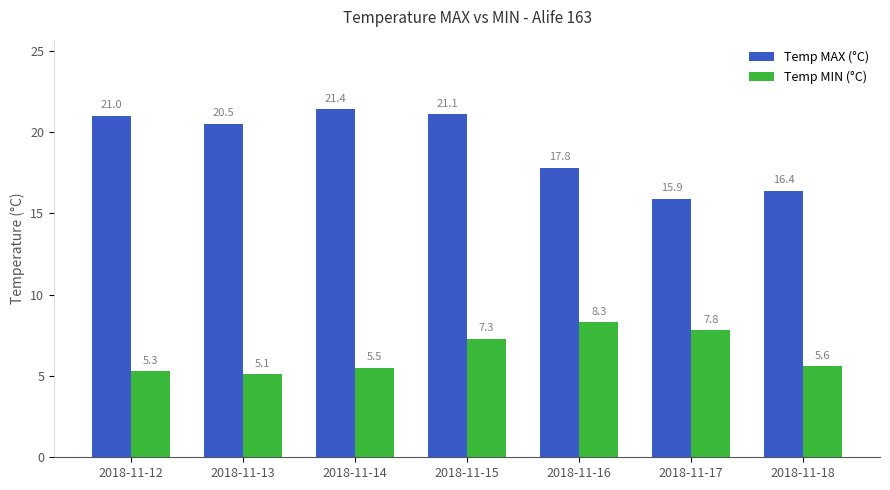

What is the approximate value of Temp MIN (°C) at 2018-11-17?

7.8